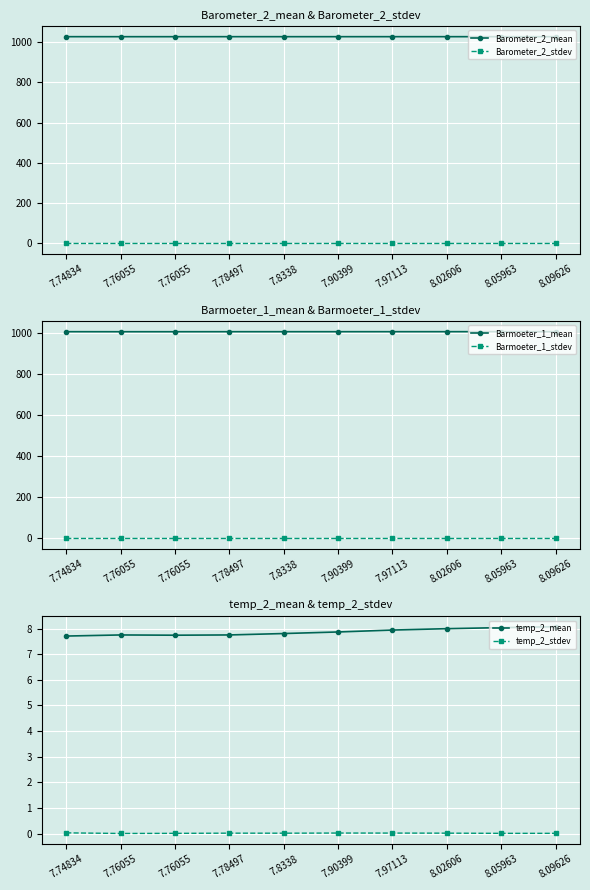

Which series has the largest total across all categories?

Barometer_2_mean